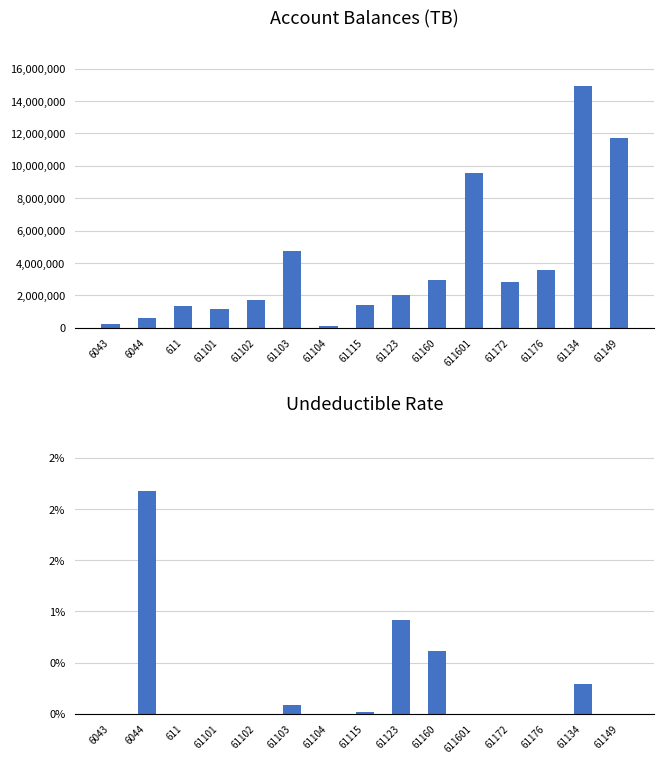

What is the label of the 12th bar from the left?

61172